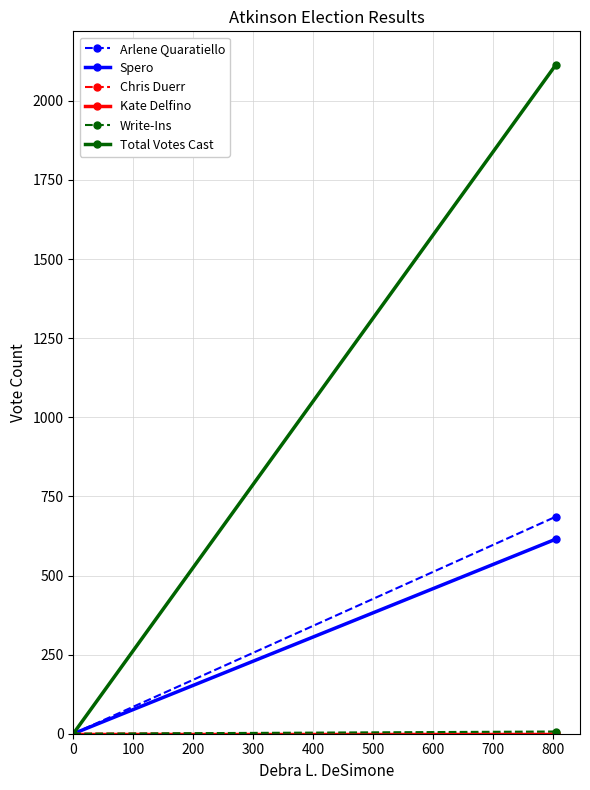

At how many categories does at least one series exceed 1793?

1